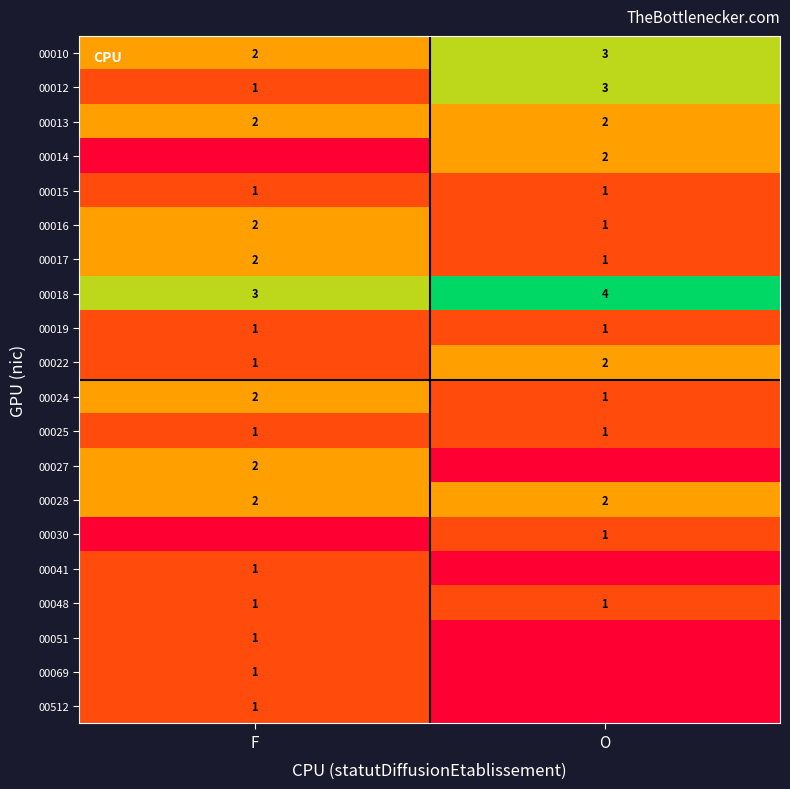

Between F and O, which is larger?

O